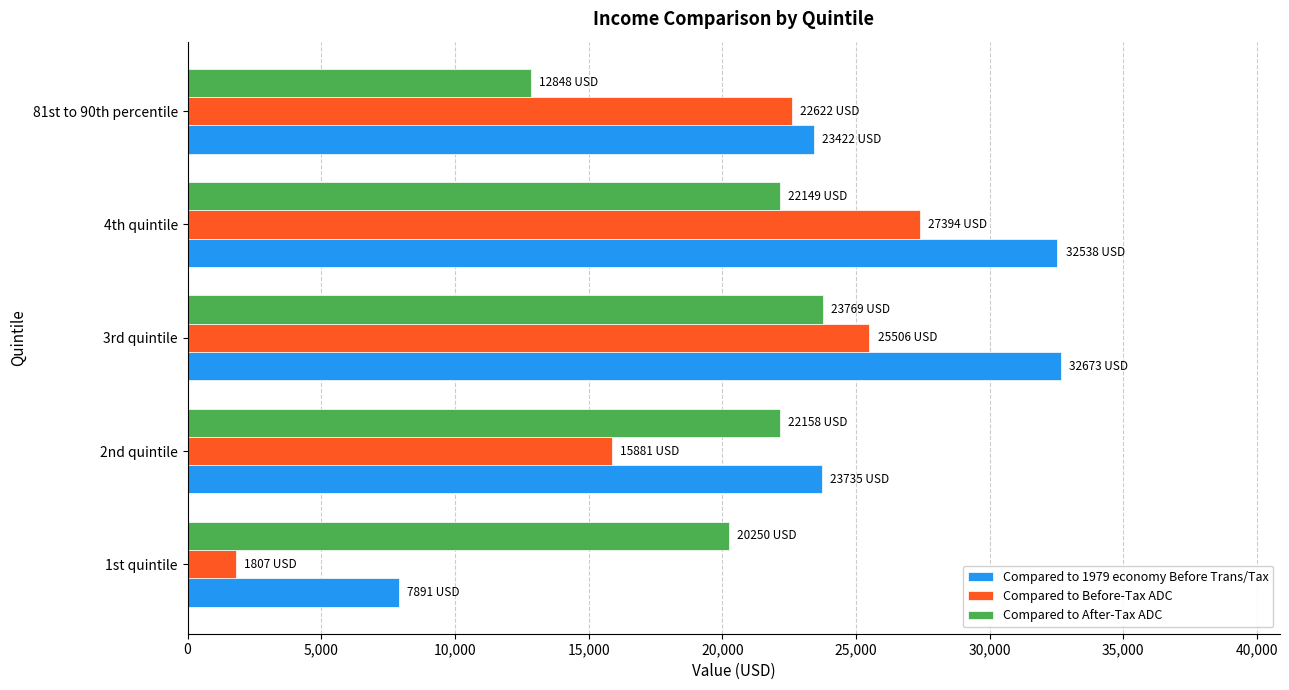

What is the approximate value of Compared to Before-Tax ADC at 2nd quintile?

15881.0